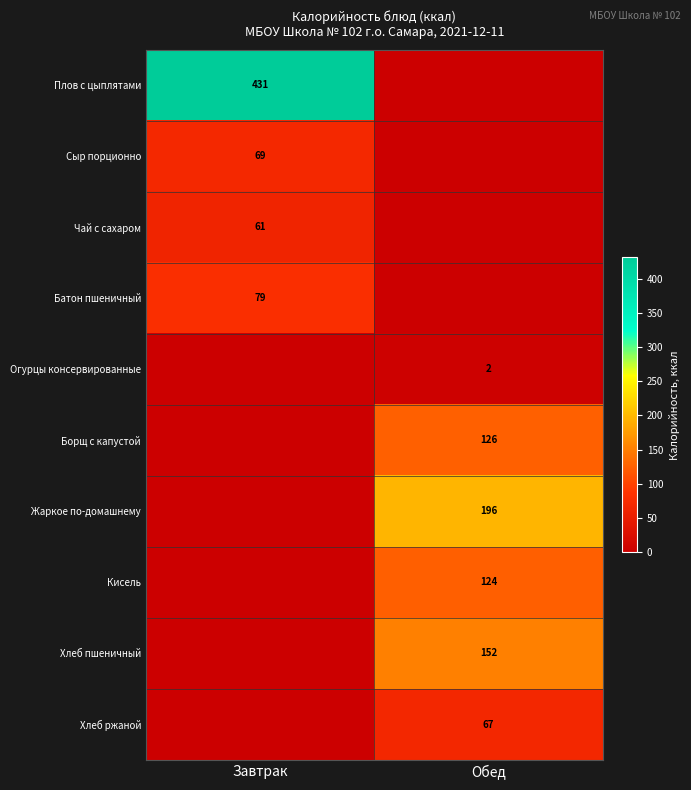

Which category has the highest value across all series?

Завтрак